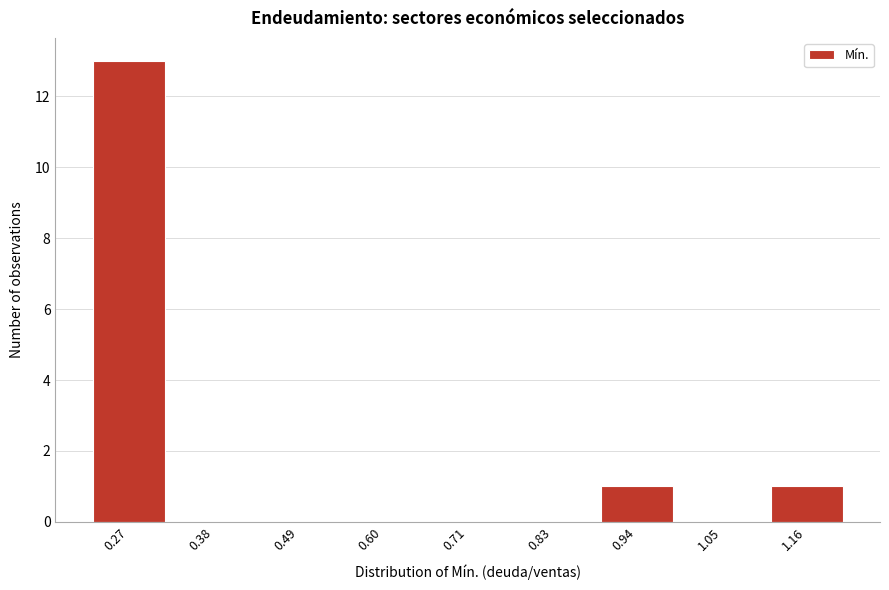

Reading right to left, transcribe all the data shown in this chart.

1.16=1	1.05=0	0.94=1	0.83=0	0.71=0	0.60=0	0.49=0	0.38=0	0.27=13